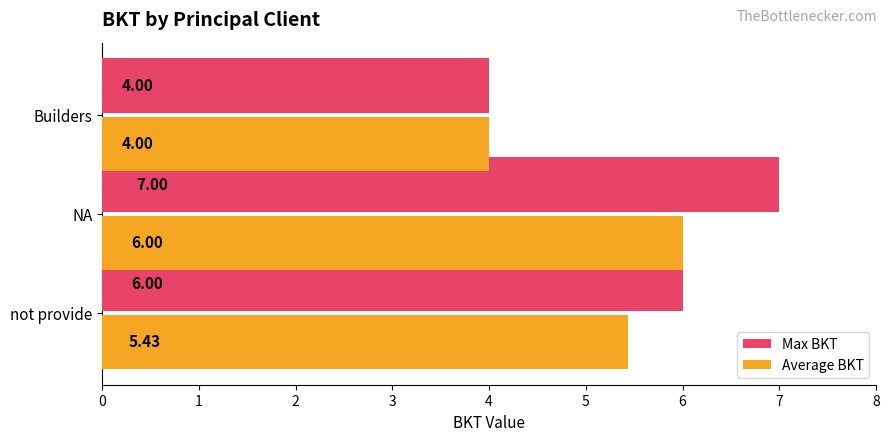

What is the sum of all Max BKT values?

17.0